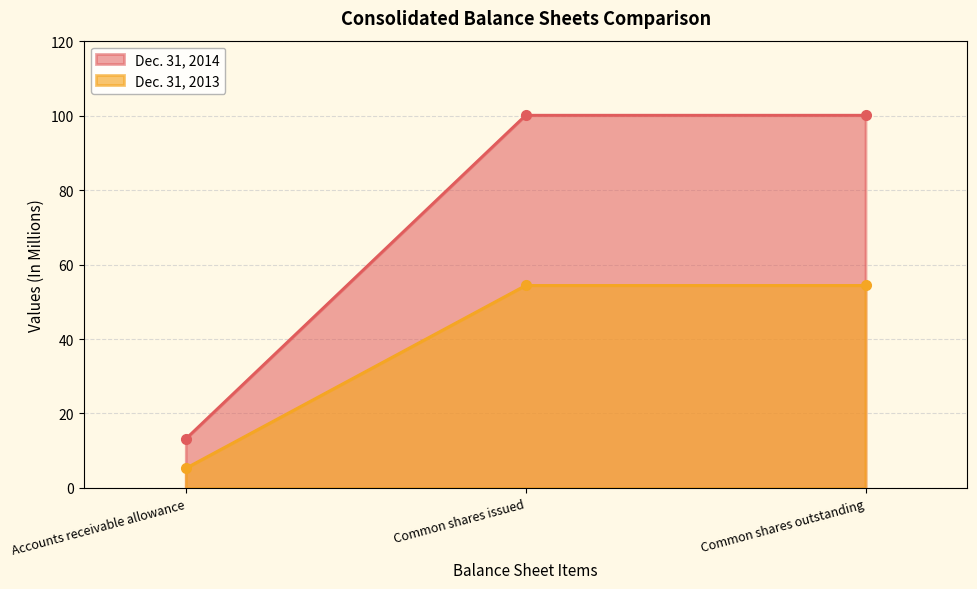

What is the difference between the second highest and minimum values in the Dec. 31, 2014 series?

86.9